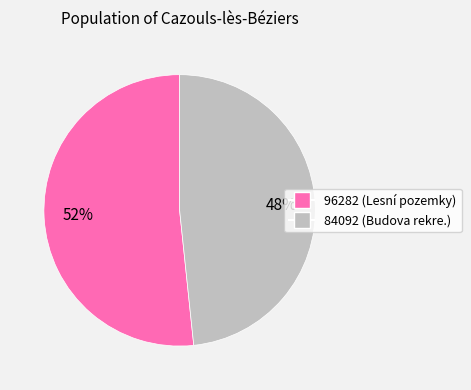

To the nearest percent, what is the combined percentage of 96282 and 84092?

100%